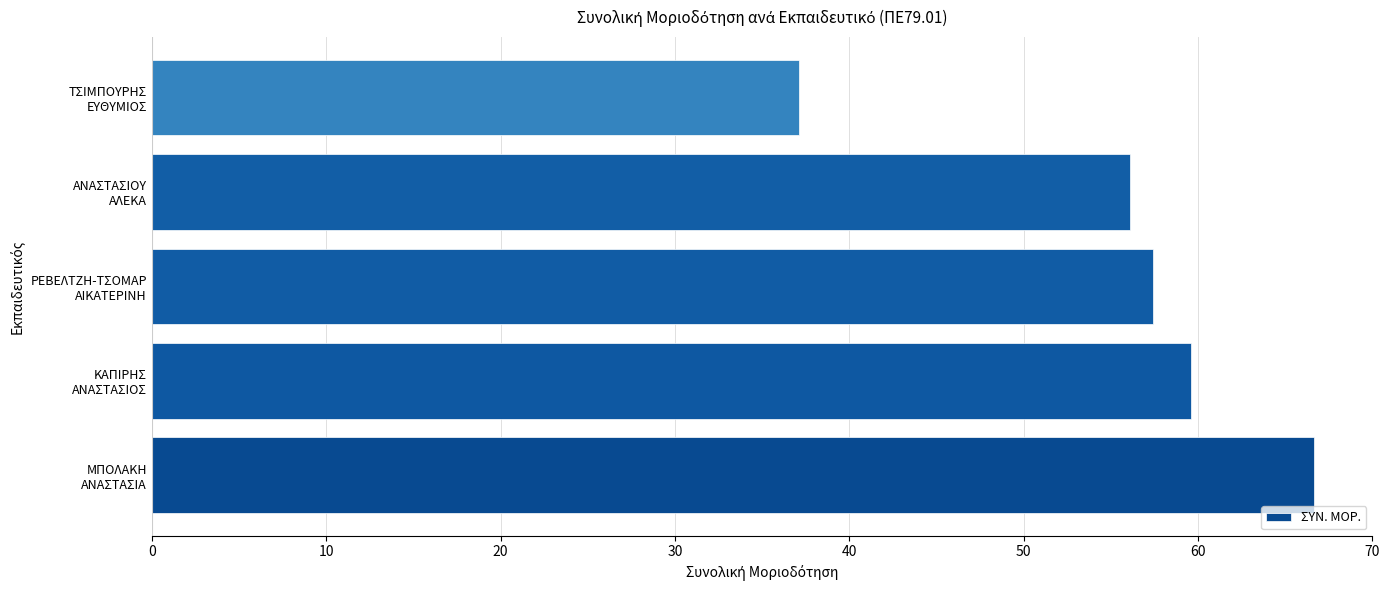

What is the sum of all values?

276.9